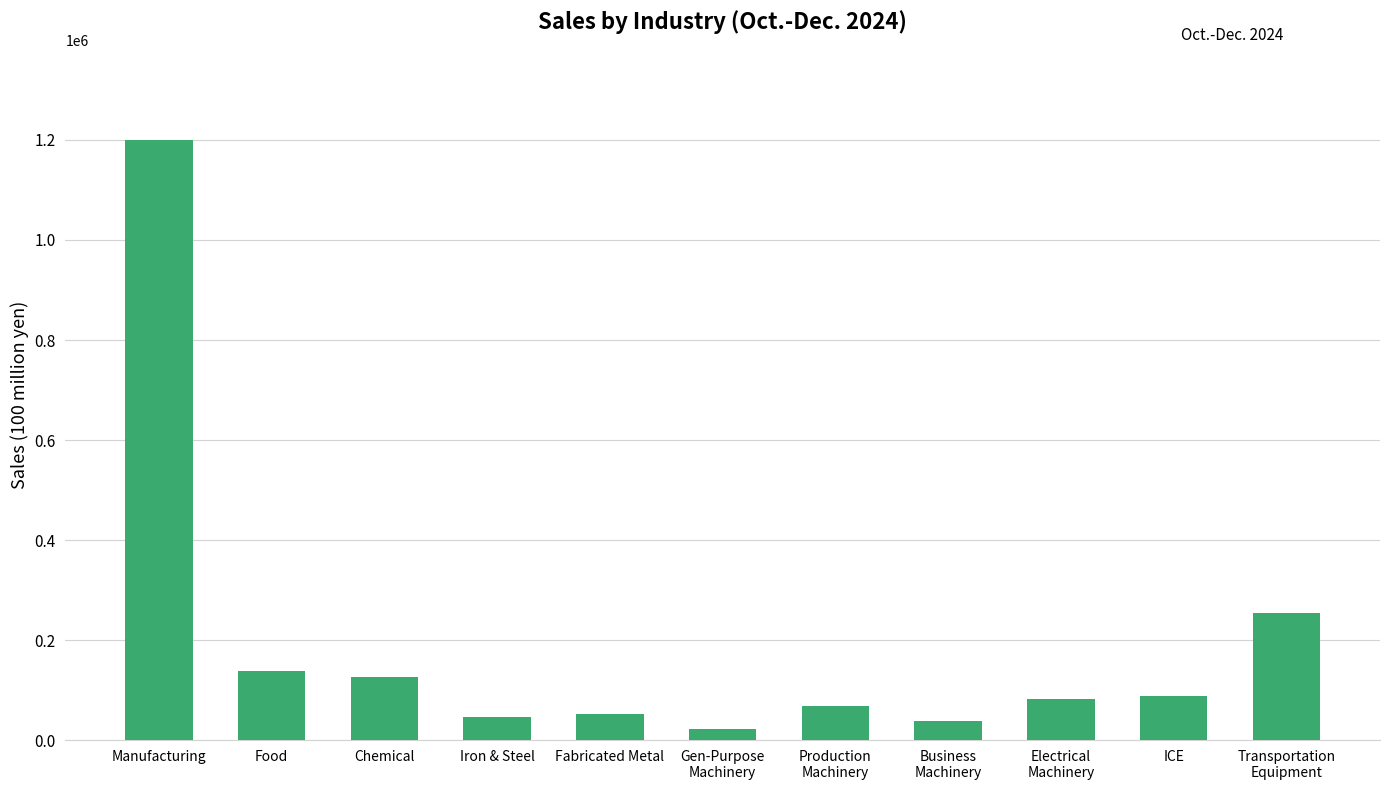

What value does the data have at Chemical?

125546.7